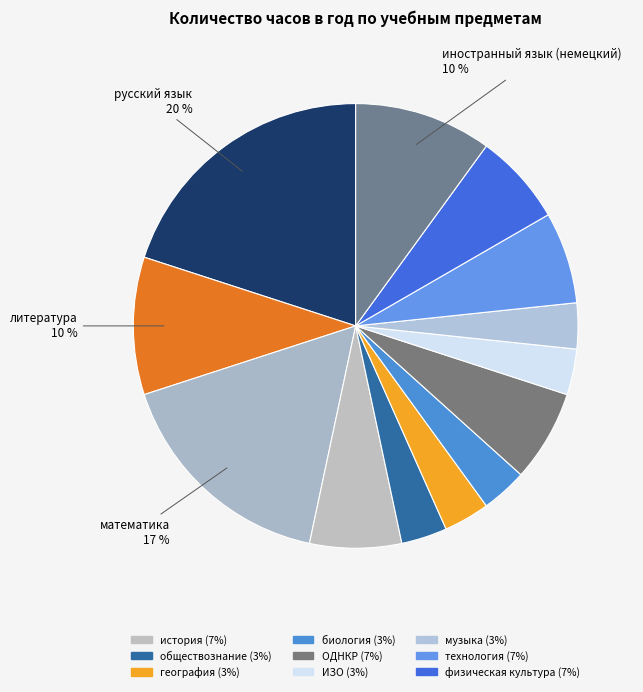

How many slices are in this pie chart?

13